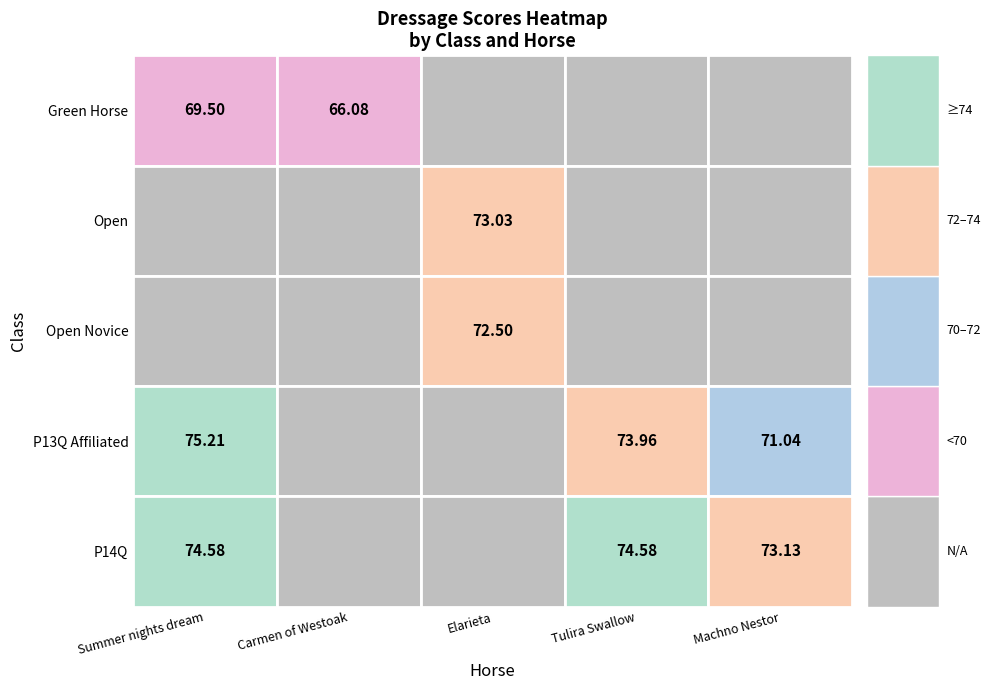

True or false: Carmen of Westoak has a value of -36.7 at 2.

False